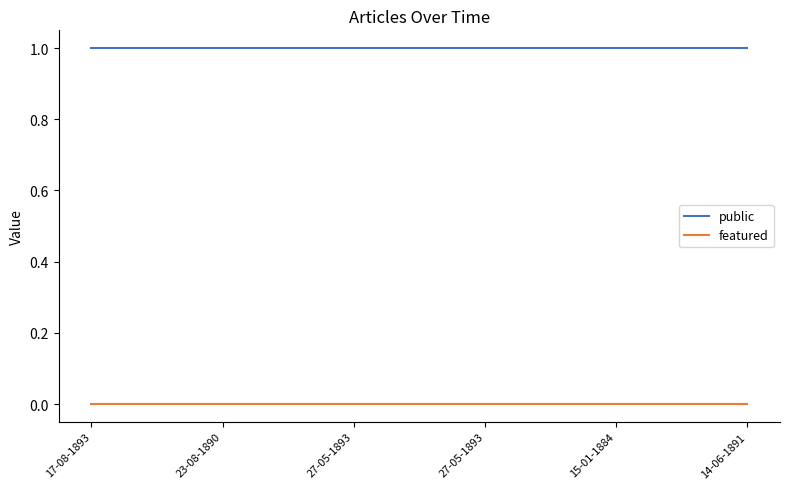

How many lines are shown in the chart?

2